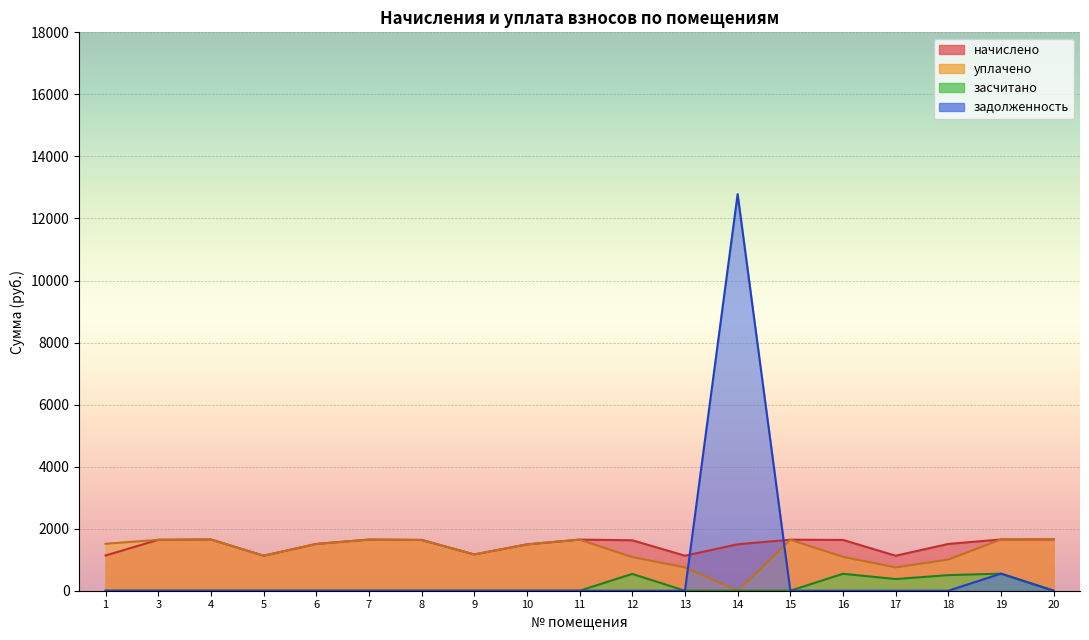

Reading right to left, list all the values displayed in this chart.

начислено: 20=1655.5	19=1651.8	18=1508.0	17=1128.2	16=1637.0	15=1644.4	14=1496.9	13=1128.2	12=1626.0	11=1648.1	10=1493.2	9=1168.8	8=1637.0	7=1648.1	6=1508.0	5=1128.2	4=1651.8	3=1640.7	1=1135.6
уплачено: 20=1655.5	19=1651.4	18=1005.3	17=752.1	16=1091.4	15=1644.4	14=0.0	13=753.0	12=1084.0	11=1648.1	10=1493.2	9=1168.8	8=1637.0	7=1648.1	6=1508.0	5=1128.2	4=1651.8	3=1640.7	1=1514.1
задолженность: 20=0.0	19=550.6	18=0.0	17=0.0	16=0.0	15=0.0	14=12783.8	13=0.0	12=0.0	11=0.0	10=0.0	9=0.0	8=0.0	7=0.0	6=0.0	5=0.0	4=0.0	3=0.0	1=0.0
засчитано: 20=0.0	19=551.0	18=502.7	17=376.1	16=545.7	15=0.0	14=0.0	13=0.0	12=542.0	11=0.0	10=0.0	9=0.0	8=0.0	7=0.0	6=0.0	5=0.0	4=0.0	3=0.0	1=0.0